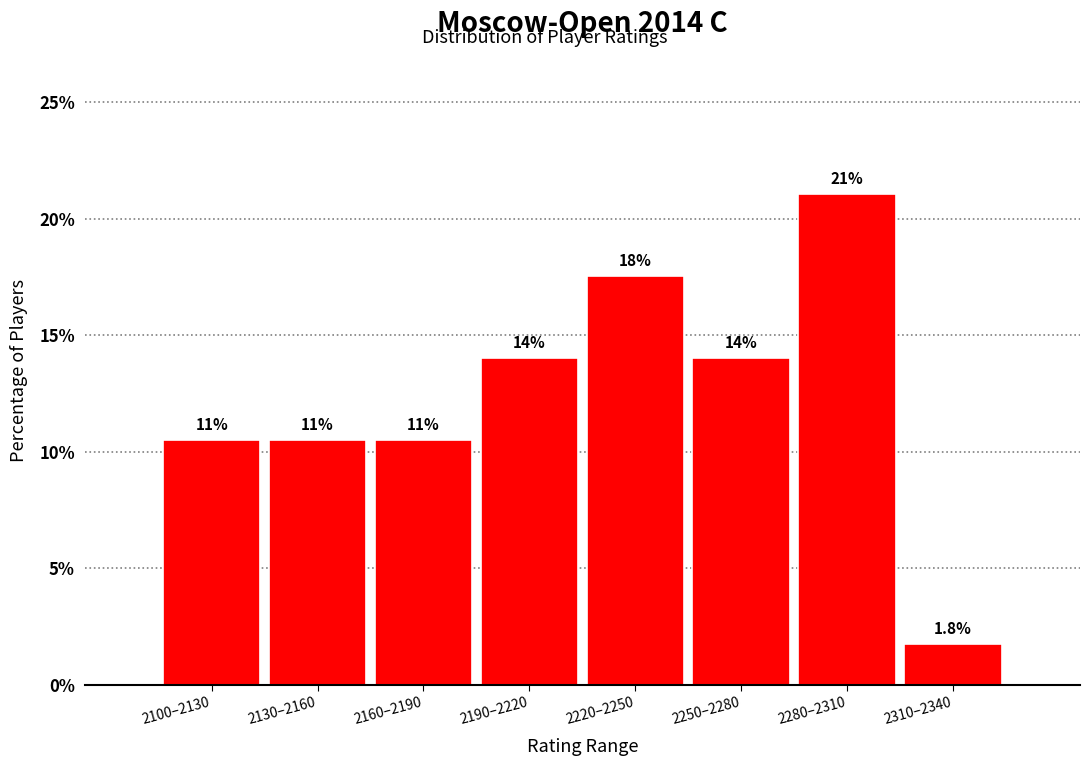

Reading left to right, transcribe all the data shown in this chart.

2100–2130=10.5	2130–2160=10.5	2160–2190=10.5	2190–2220=14.0	2220–2250=17.5	2250–2280=14.0	2280–2310=21.1	2310–2340=1.8